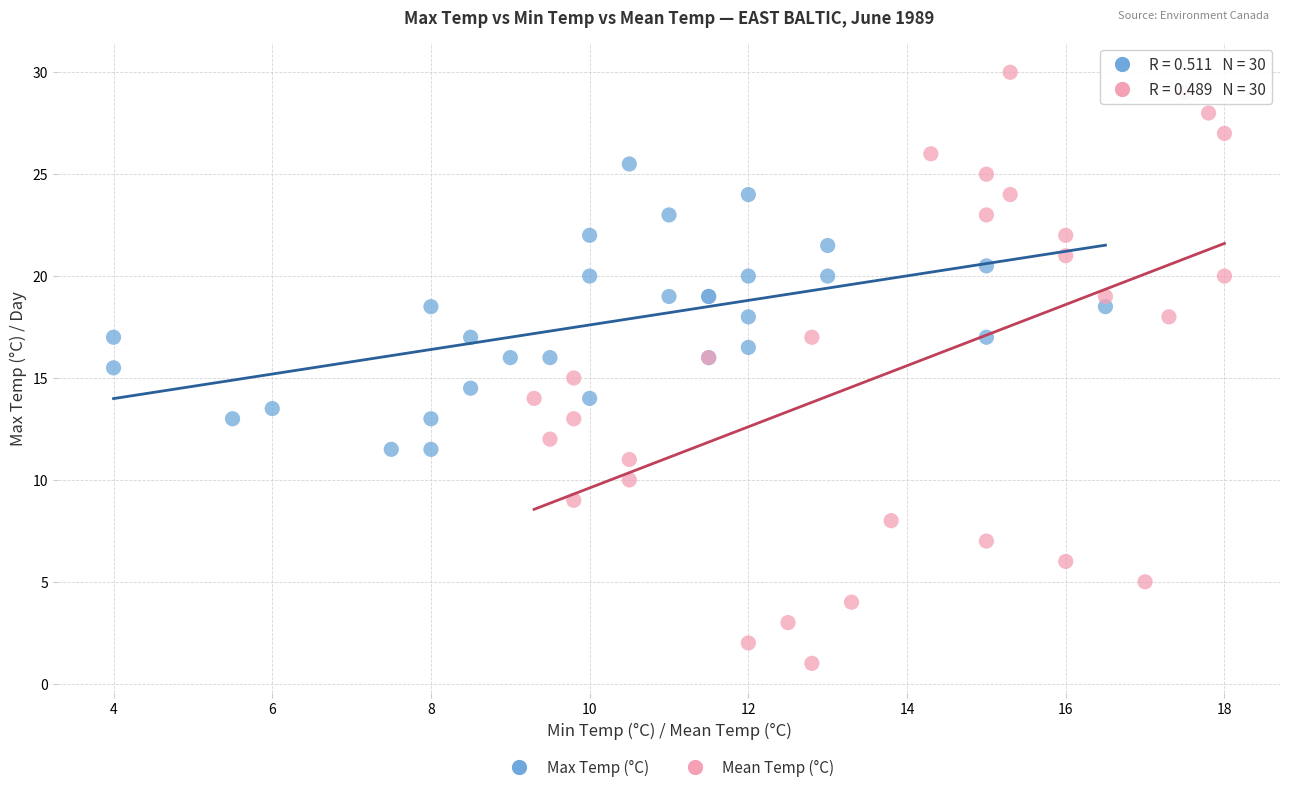

Which series contains the lowest Y value?

Mean Temp (°C)